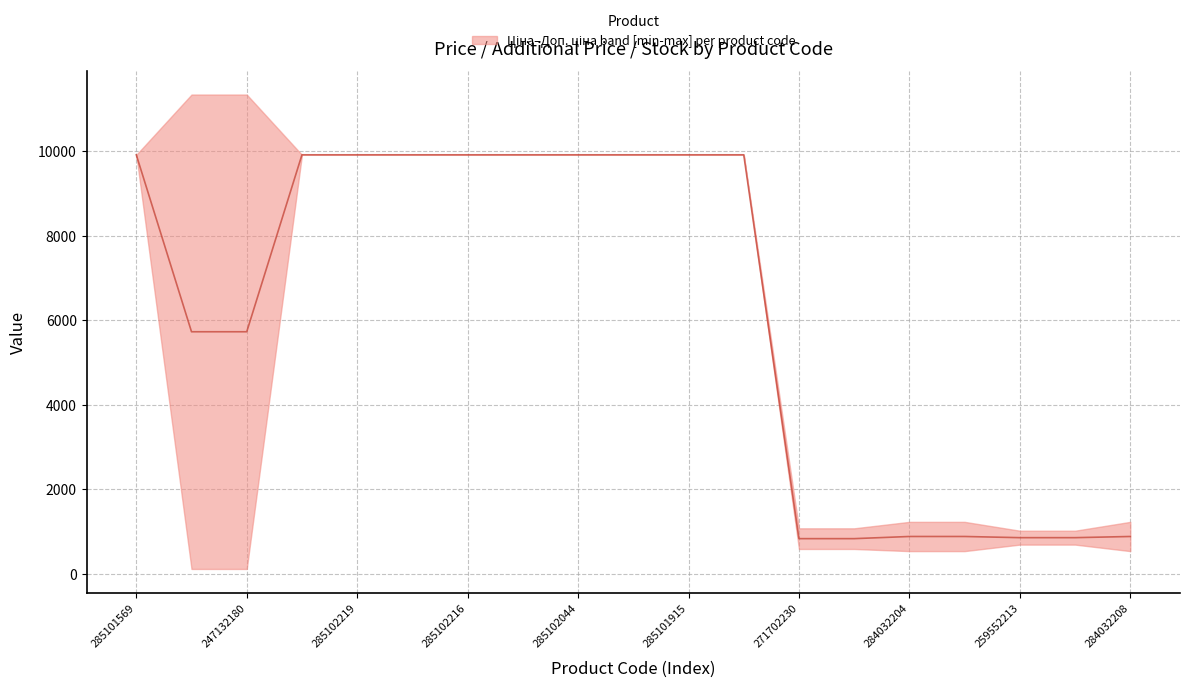

True or false: the data shows 17268.5 at 285101915.

False